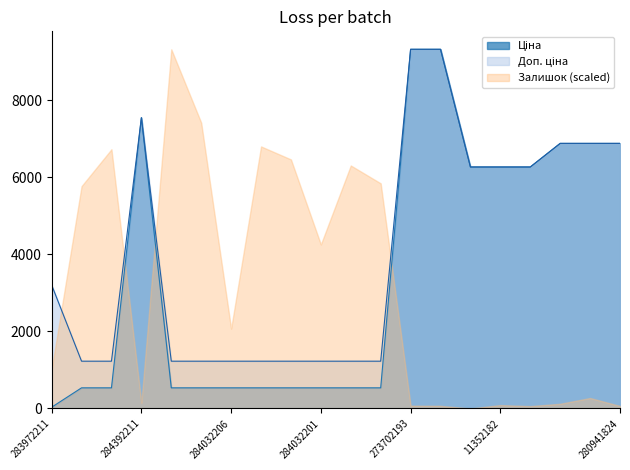

Is it true that Доп. ціна equals 2197.0 at 284032205?

False